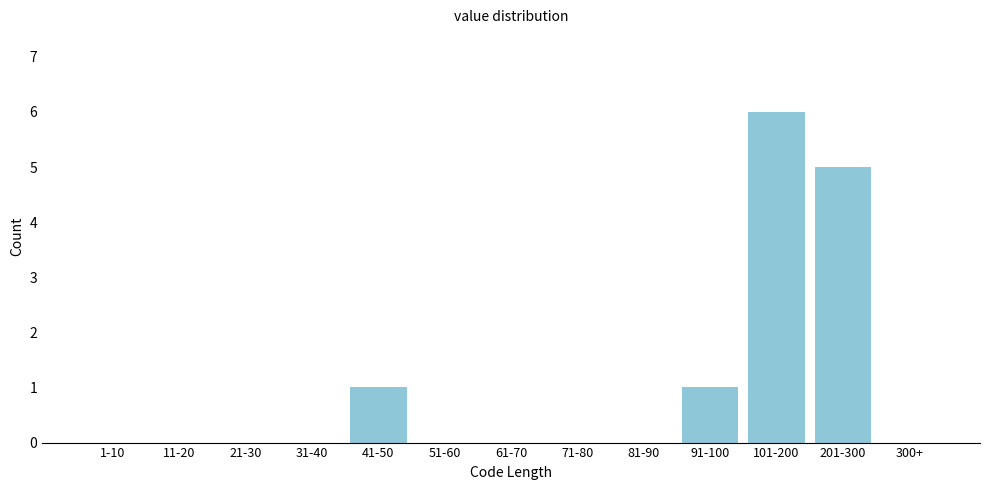

Reading right to left, list all the values displayed in this chart.

300+=0	201-300=5	101-200=6	91-100=1	81-90=0	71-80=0	61-70=0	51-60=0	41-50=1	31-40=0	21-30=0	11-20=0	1-10=0